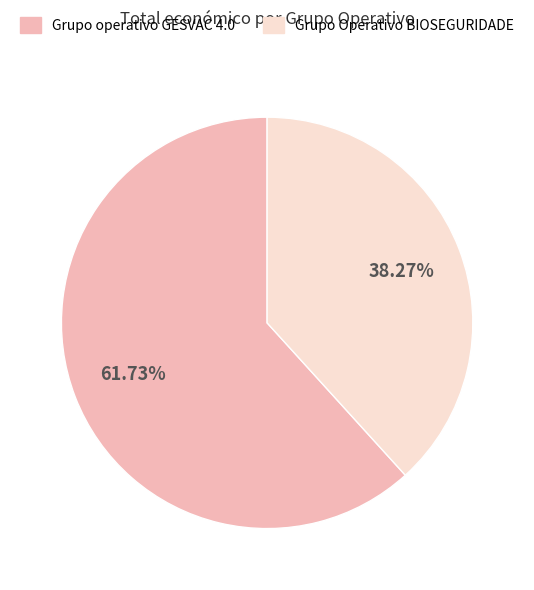

To the nearest percent, what portion does Grupo Operativo BIOSEGURIDADE represent?

38%